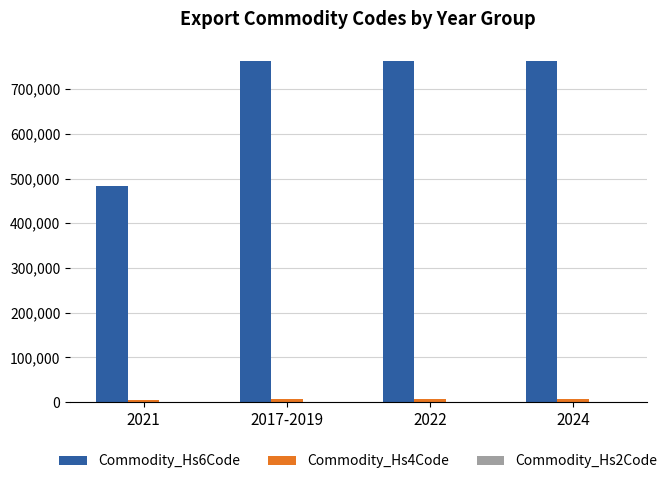

What is the greatest value displayed?

761699